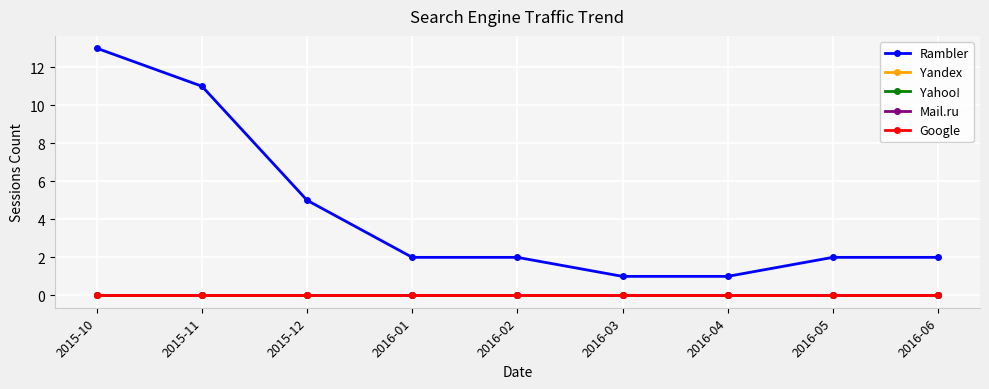

List the labels in order of Yandex value, smallest first.

2015-10, 2015-11, 2015-12, 2016-01, 2016-02, 2016-03, 2016-04, 2016-05, 2016-06